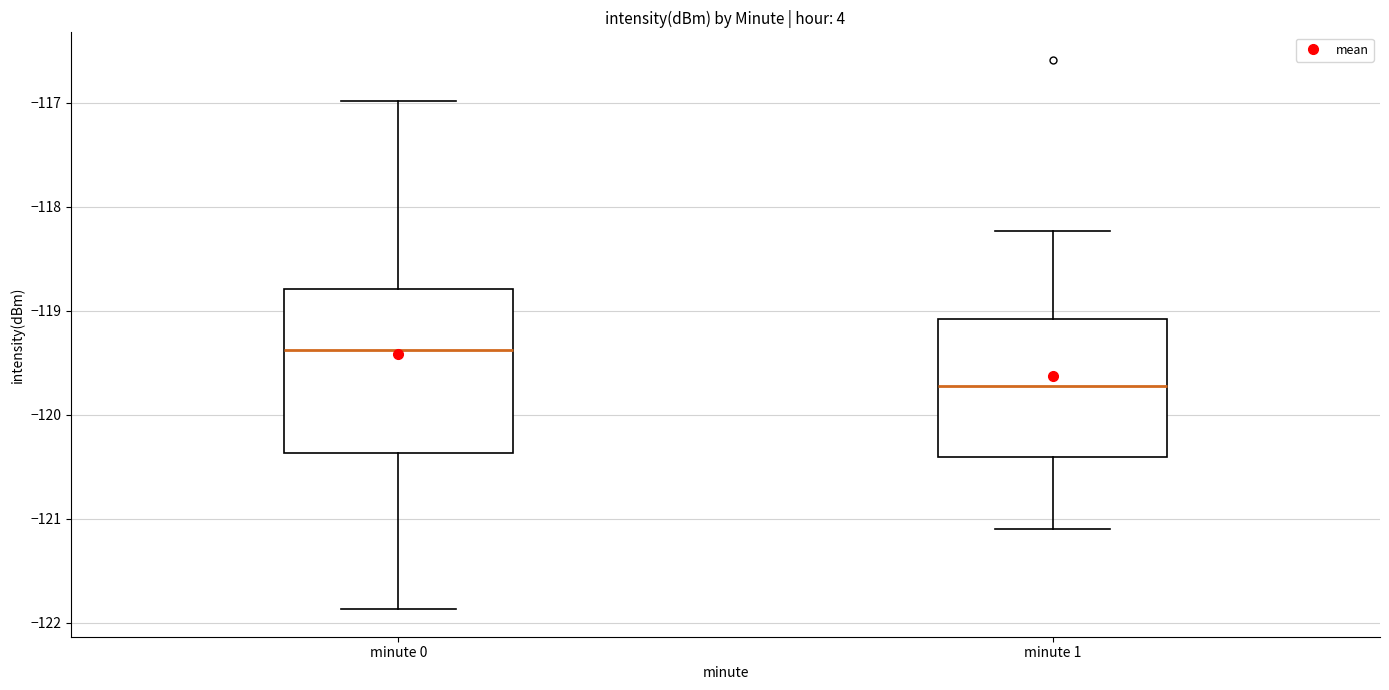

Where does the median line of the box for minute 0 sit on the y-axis? The values are not printed on the chart, so give them approximately, as read against the axis.

-119.4